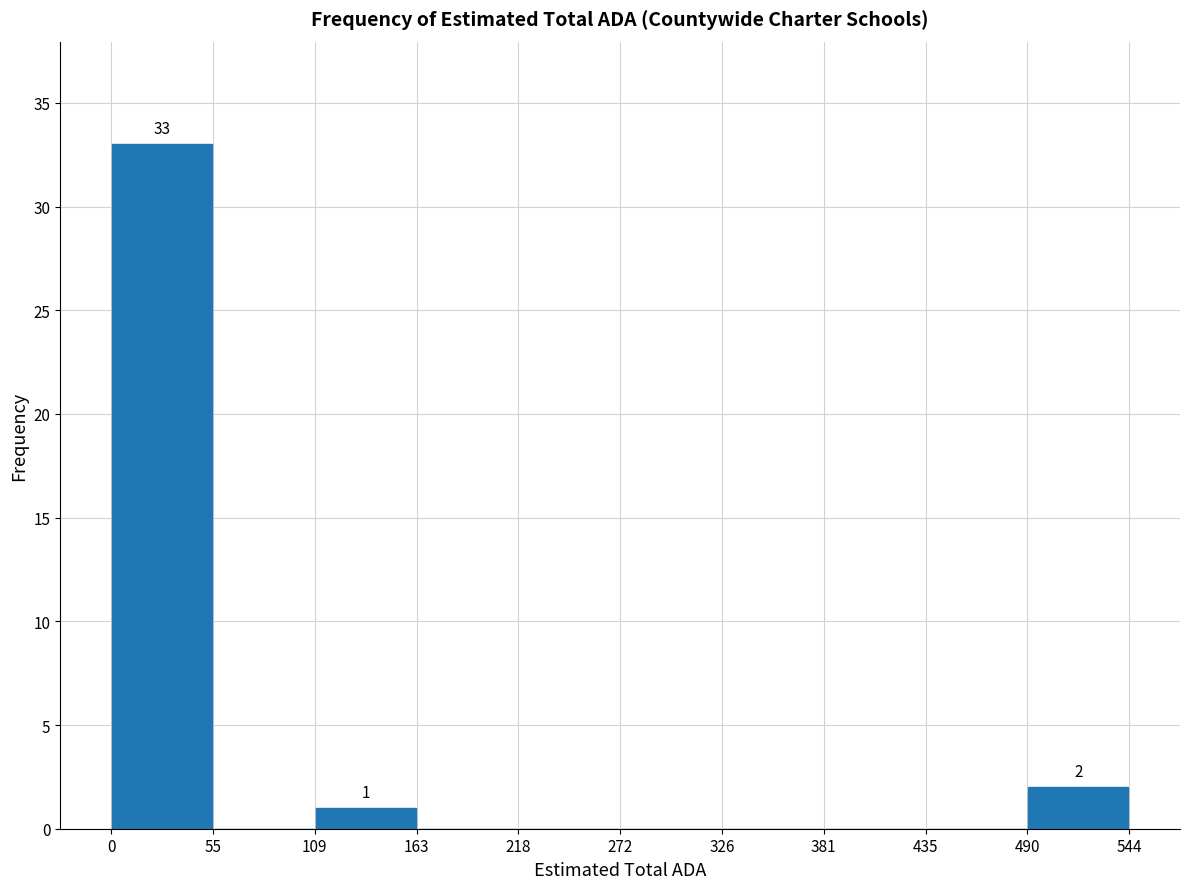

Over which range of the x-axis is the bar tallest?

0 to 55